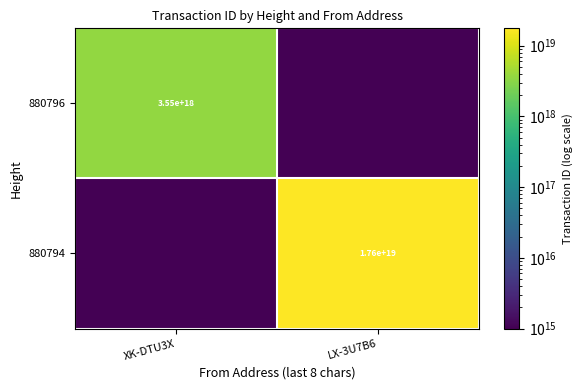

What is the difference between the highest and lowest values at XK-DTU3X?

3547197419220384768